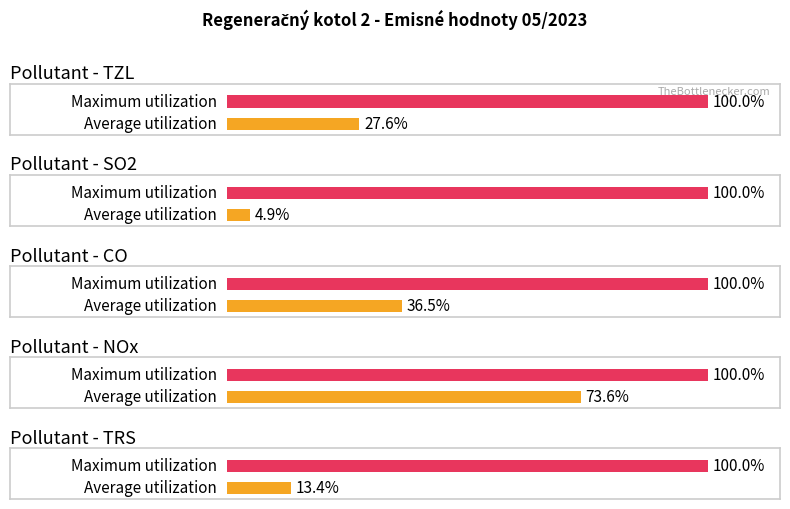

True or false: SO2 has a value of 346.2 at Množstvo ZL [kg].

False